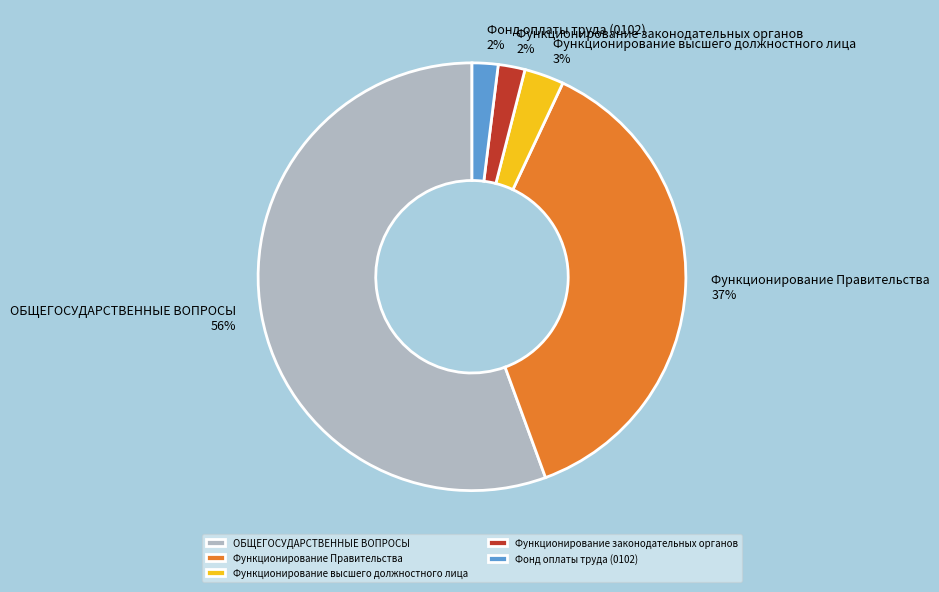

True or false: ОБЩЕГОСУДАРСТВЕННЫЕ ВОПРОСЫ accounts for 47% of the total.

False